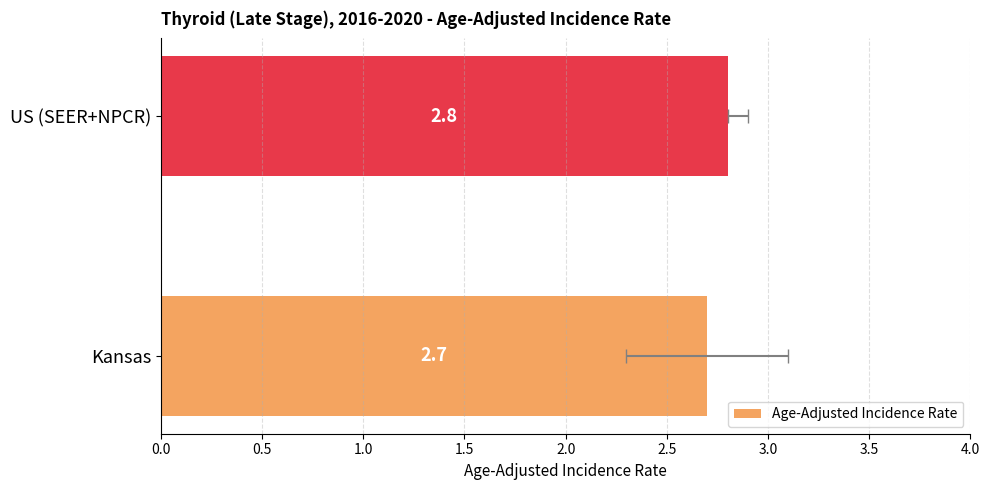

Is it true that the value at US (SEER+NPCR) is 4.2?

False